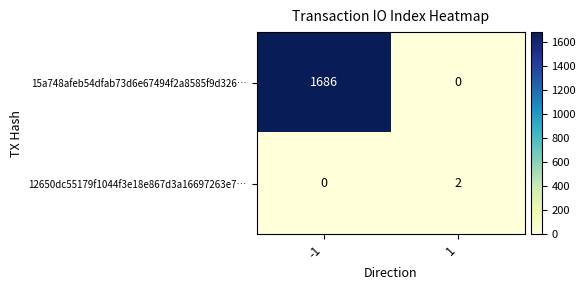

Which series has the largest range (max minus min)?

15a748afeb54dfab73d6e67494f2a8585f9d326…